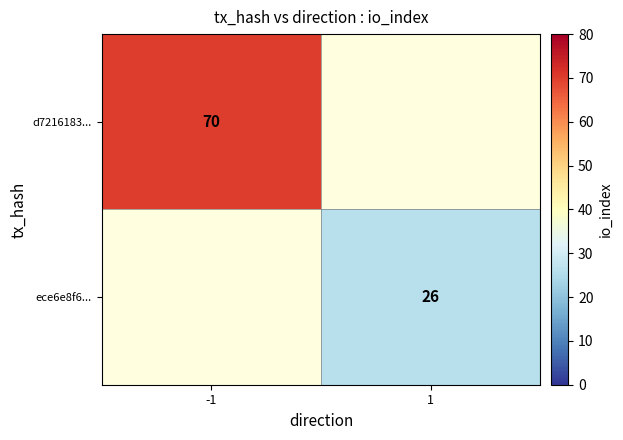

The value of ece6e8f6... at 1 is 44.3. True or false?

False